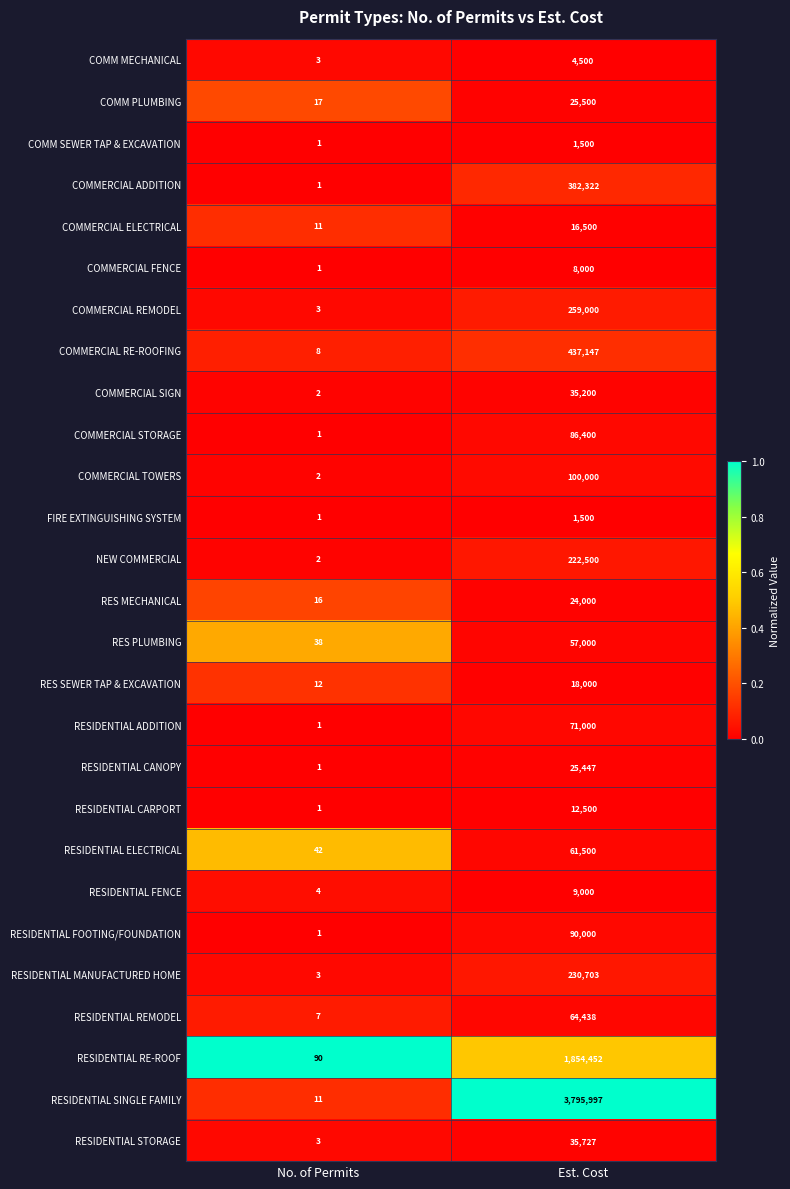

Which series has the largest range (max minus min)?

RESIDENTIAL SINGLE FAMILY